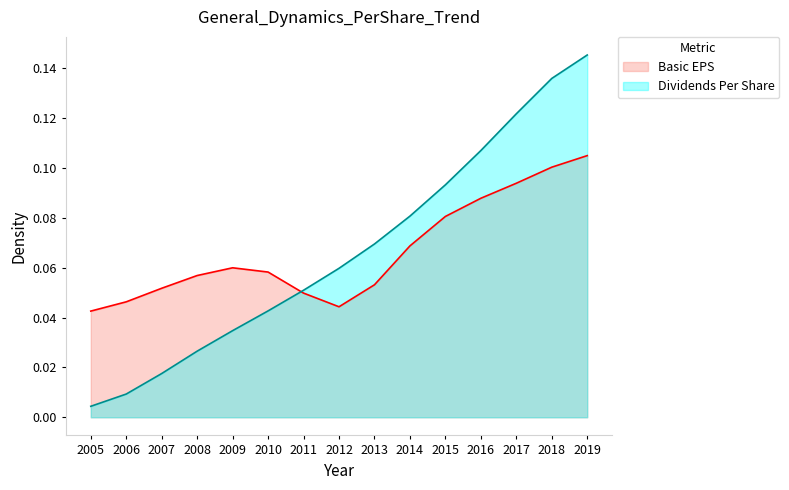

True or false: the data has more than 0 interior local peaks.

False